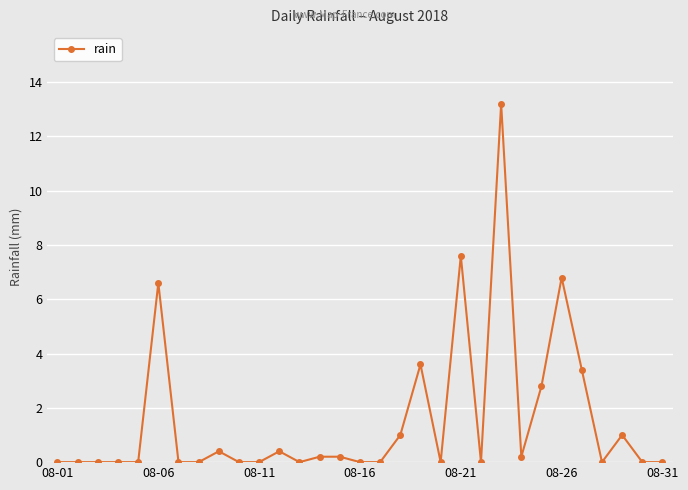

True or false: the data has more than 0 interior local peaks.

True